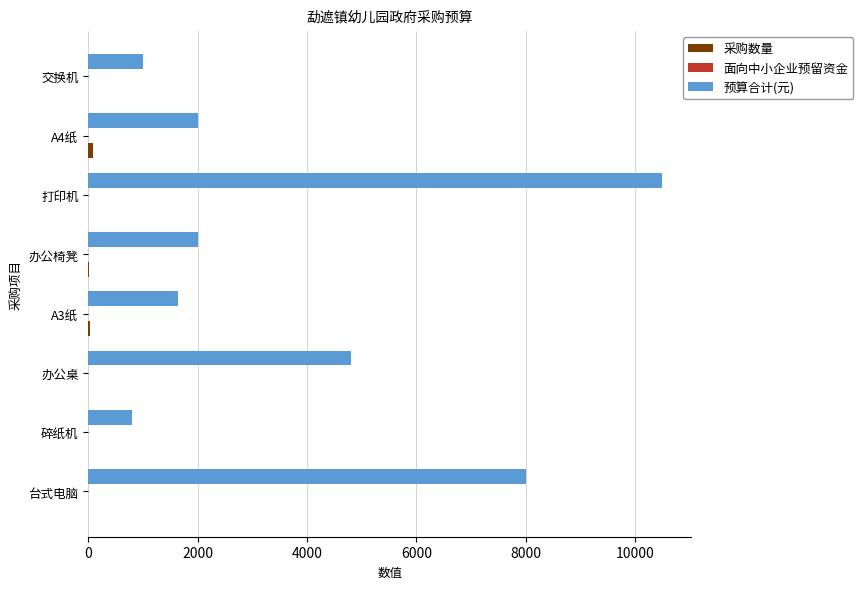

Which category has the highest value in the 预算合计(元) series?

打印机